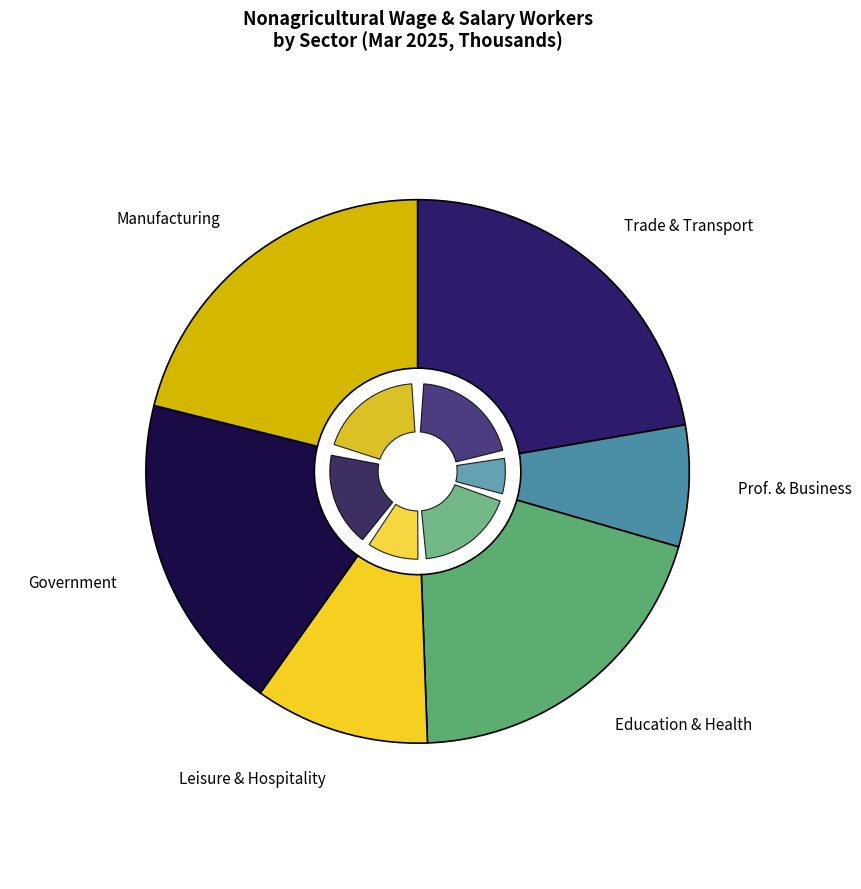

Count the number of slices in the pie.

6